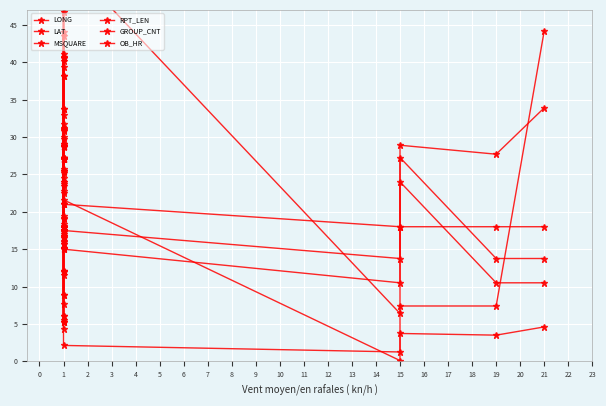

How many interior local valleys does the RPT_LEN series have?

5